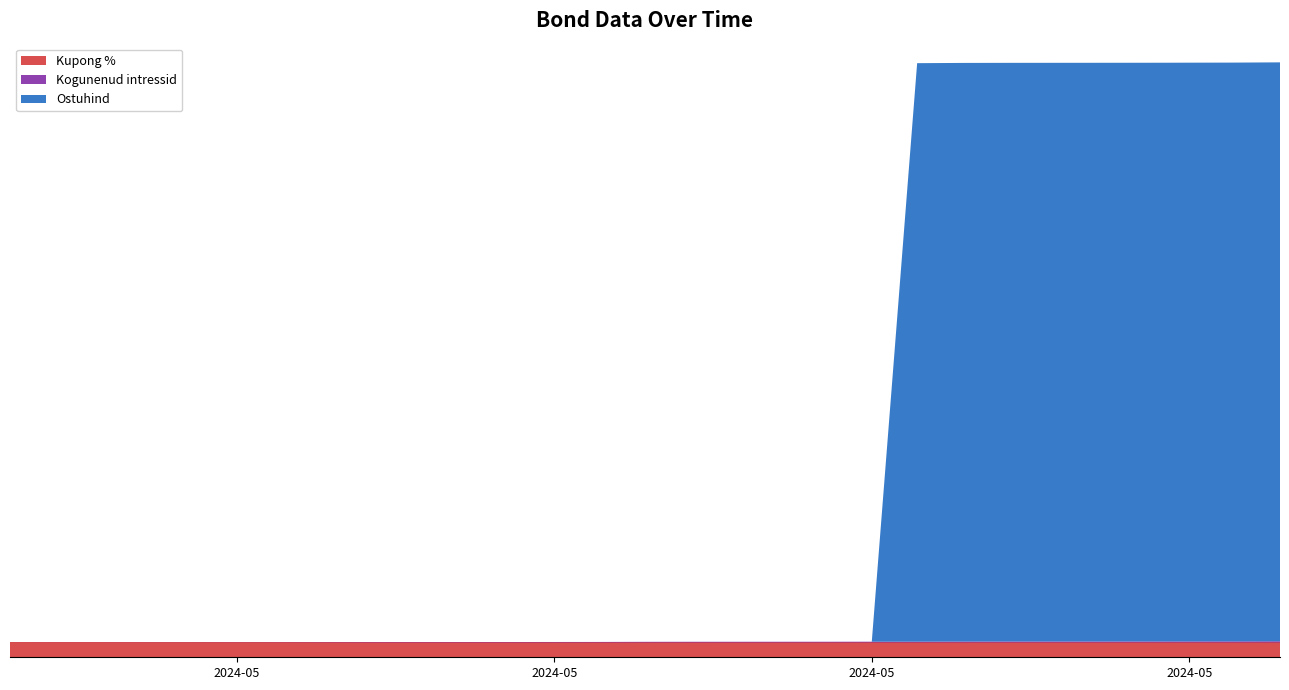

Reading left to right, what are all the values shown in this chart?

Kupong %: 2.4	2.4	2.4	2.4	2.4	2.4	2.4	2.4	2.4	2.4	2.4	2.4	2.4	2.4	2.4	2.4	2.4	2.4	2.4	2.4
Kogunenud intressid: 0.0	0.0	0.0	0.0	0.0	0.1	0.1	0.1	0.1	0.1	0.1	0.1	0.1	0.1	0.1	0.2	0.2	0.2	0.2	0.2
Ostuhind: 0.0	0.0	0.0	0.0	0.0	0.0	0.0	0.0	0.0	0.0	0.0	0.0	0.0	94.3	94.3	94.3	94.3	94.3	94.3	94.3